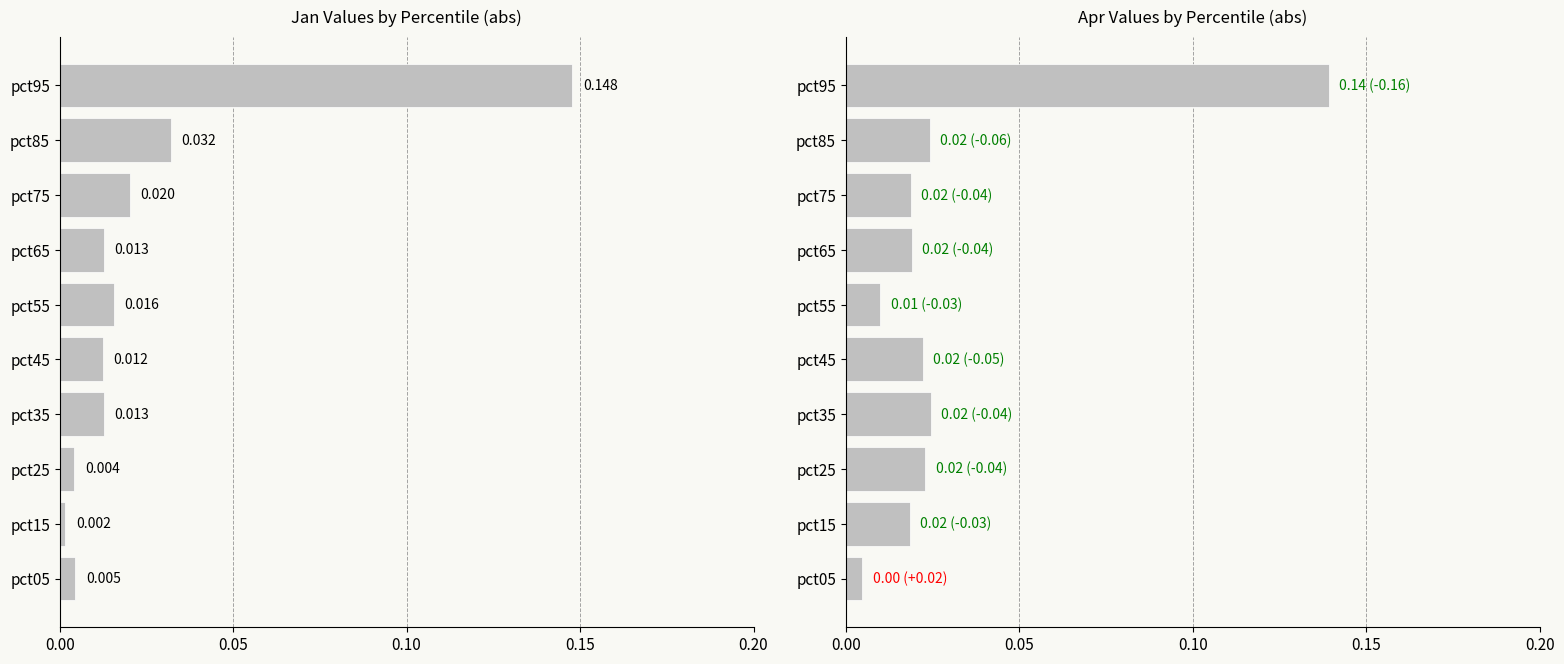

Rank the series at pct05 from highest to lowest value.

Apr, Jan